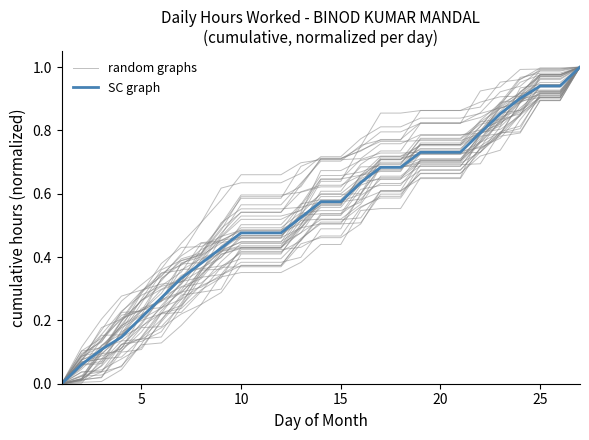

What is the difference between the second highest and minimum values in the random graphs series?

1.0